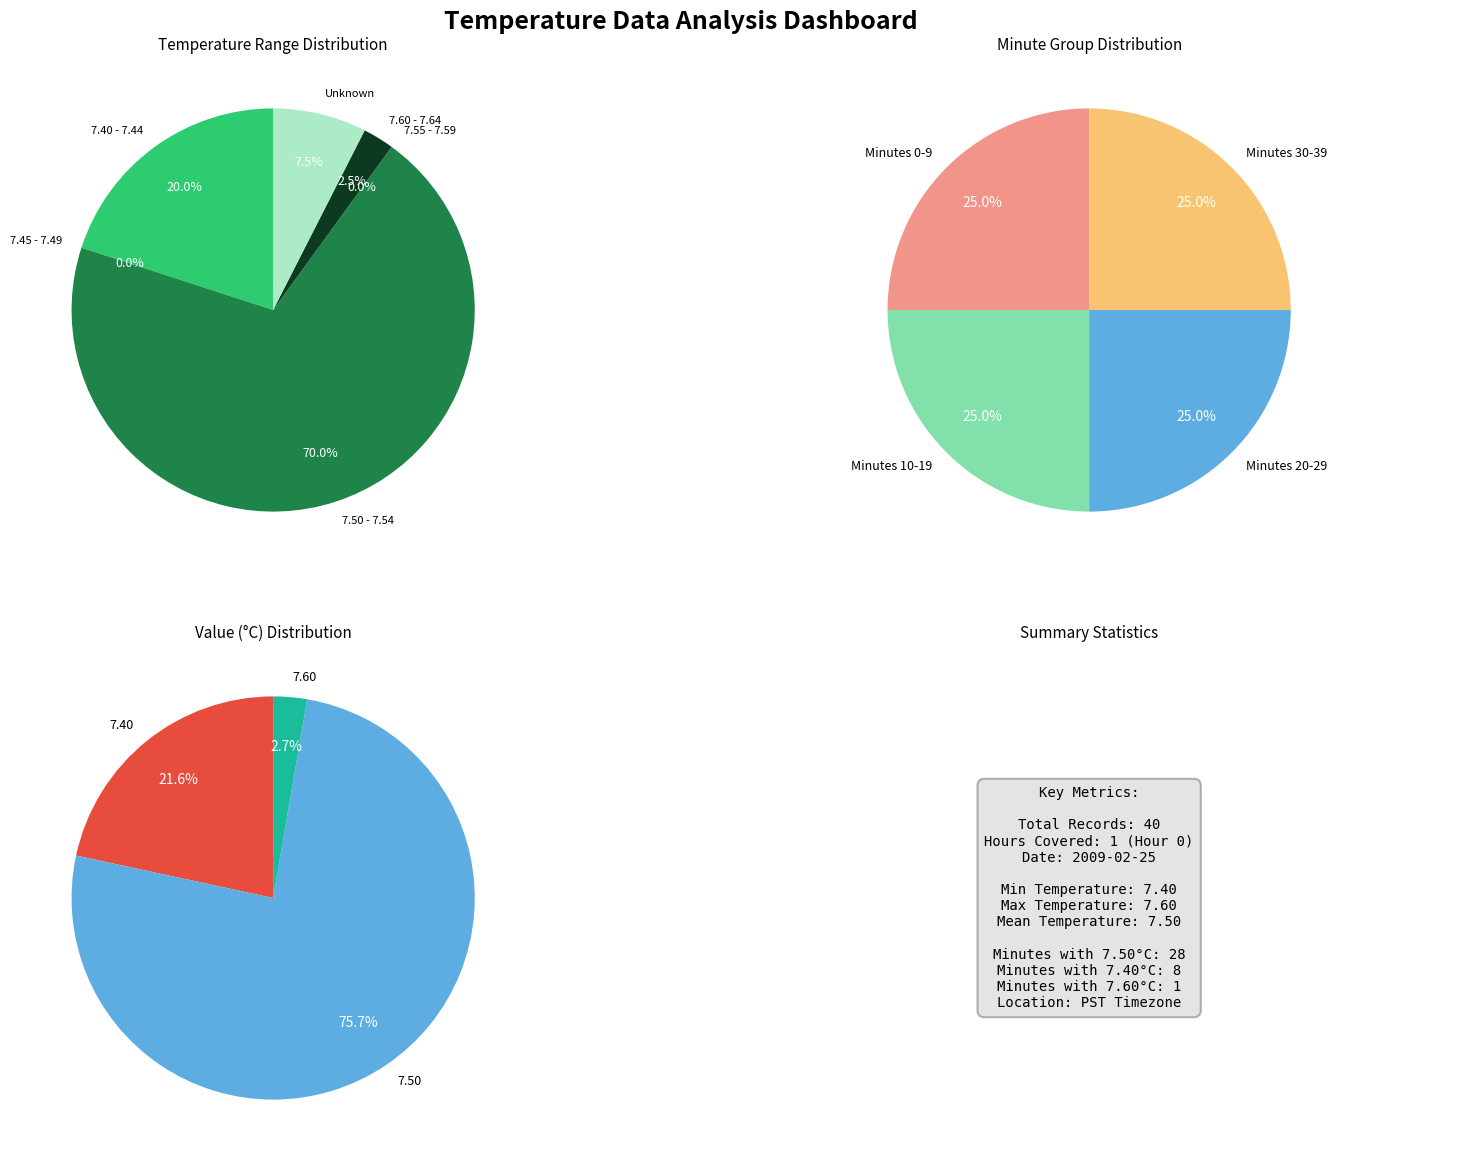

Does Hour 10 represent more than half of the total?

No